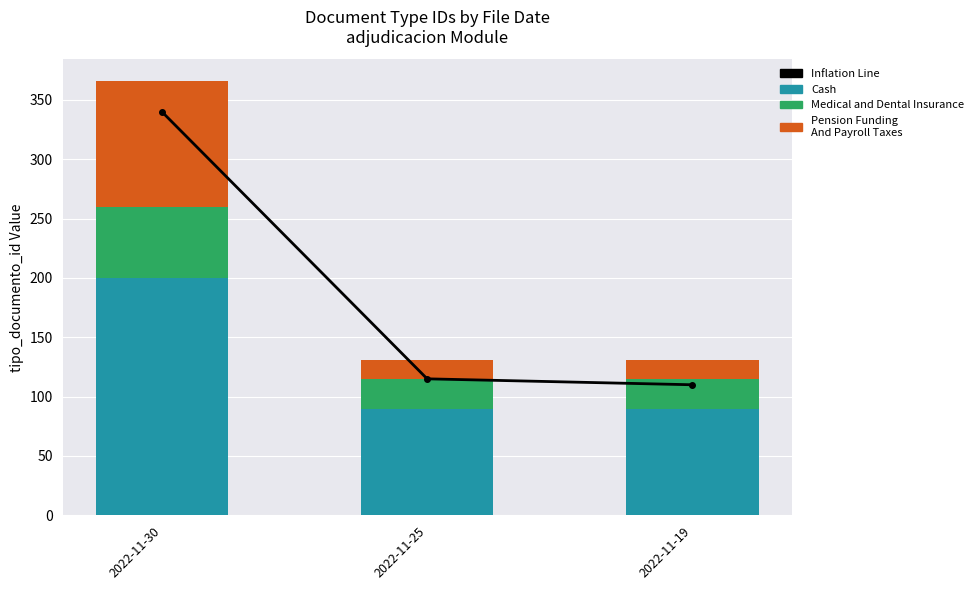

How many data points in Cash are above 90?

1